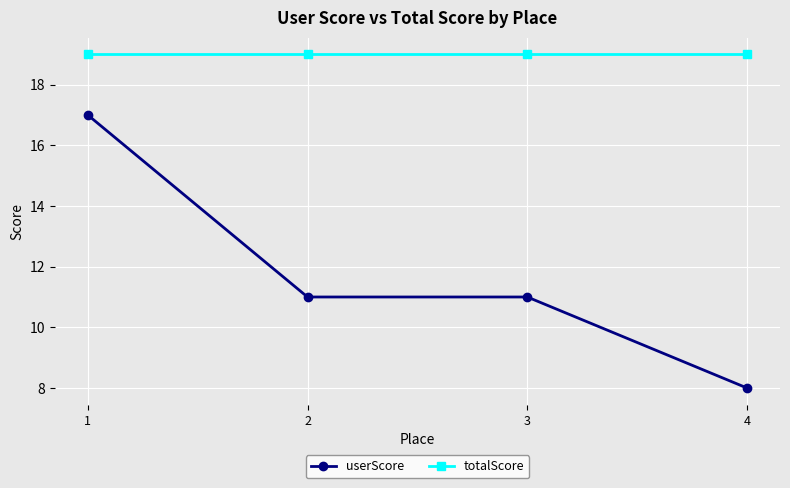

What is the difference between the highest and lowest values at 3?

8